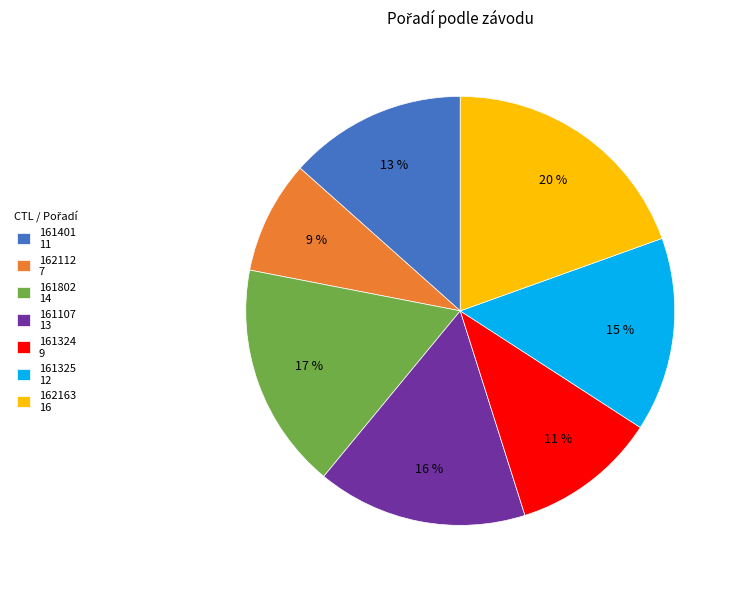

To the nearest percent, what percentage of the pie is 161107?

16%